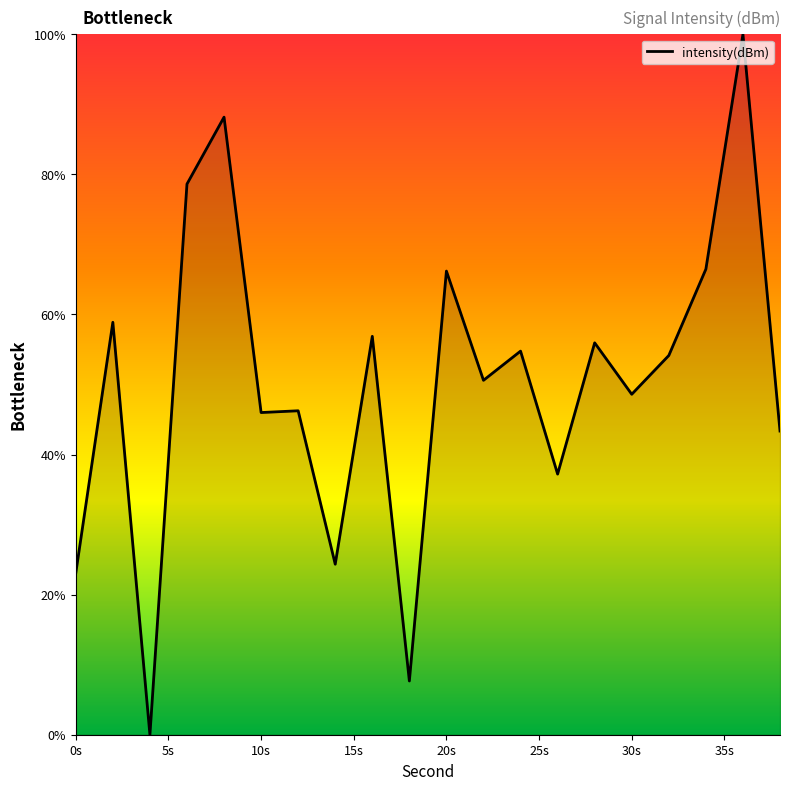

What is the difference between the maximum and minimum values?

100.0